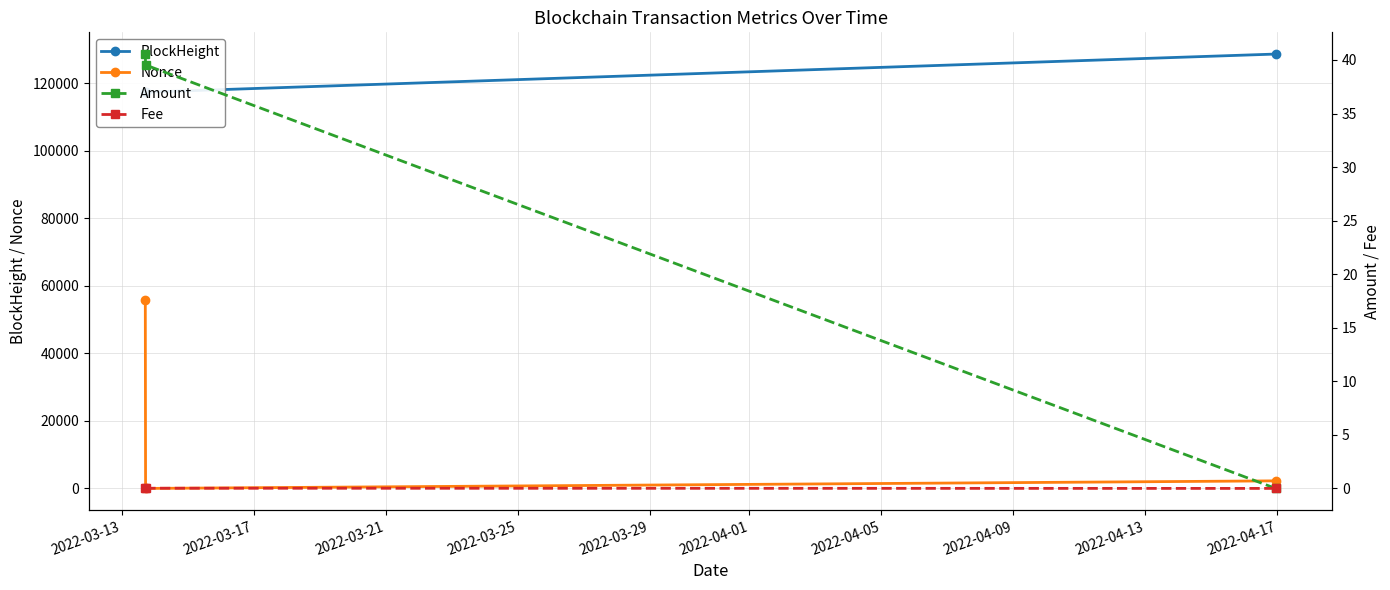

What is the maximum value for Nonce?

55860